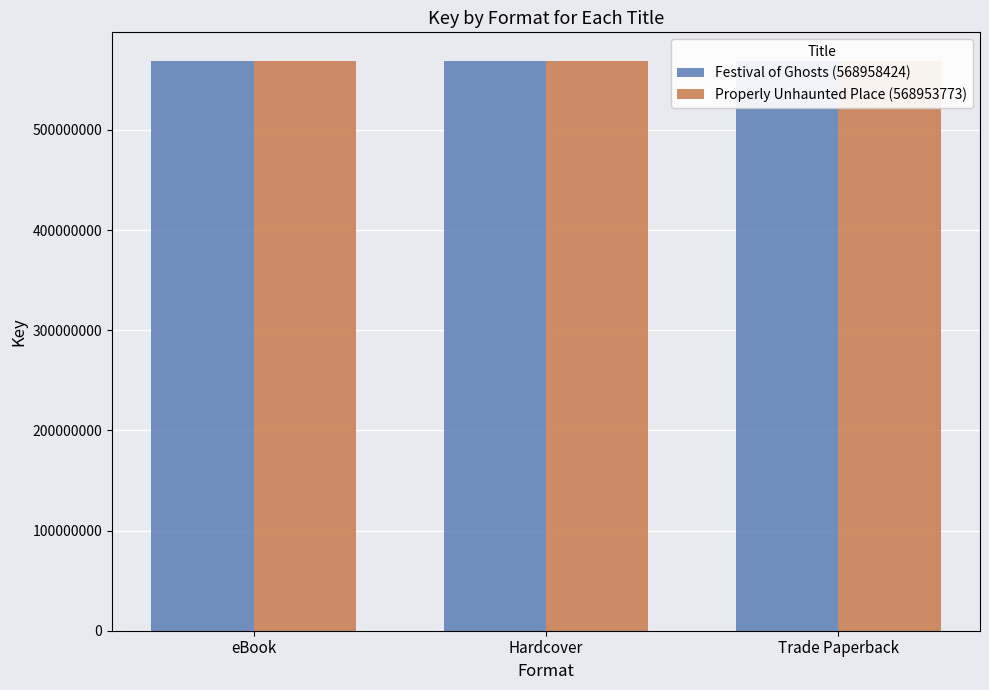

What is the spread (max minus min) of values at Hardcover?

4651